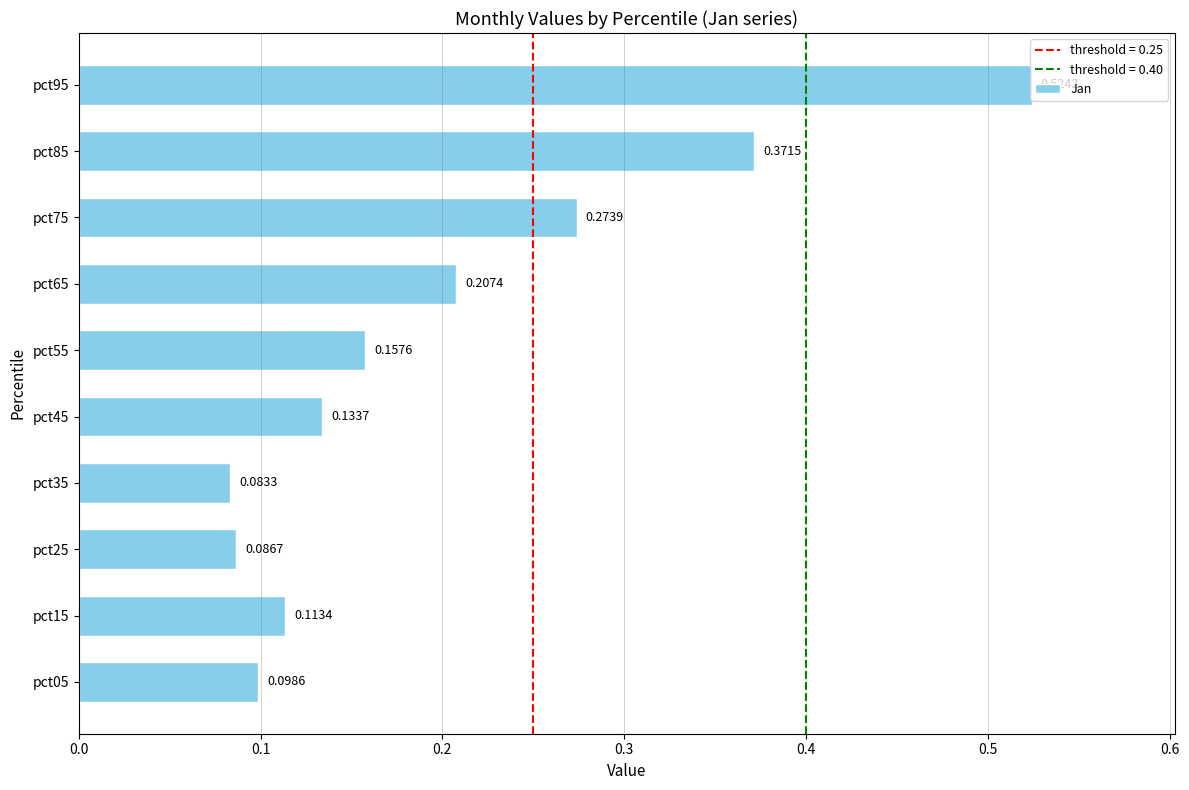

How many bars are there in total?

10